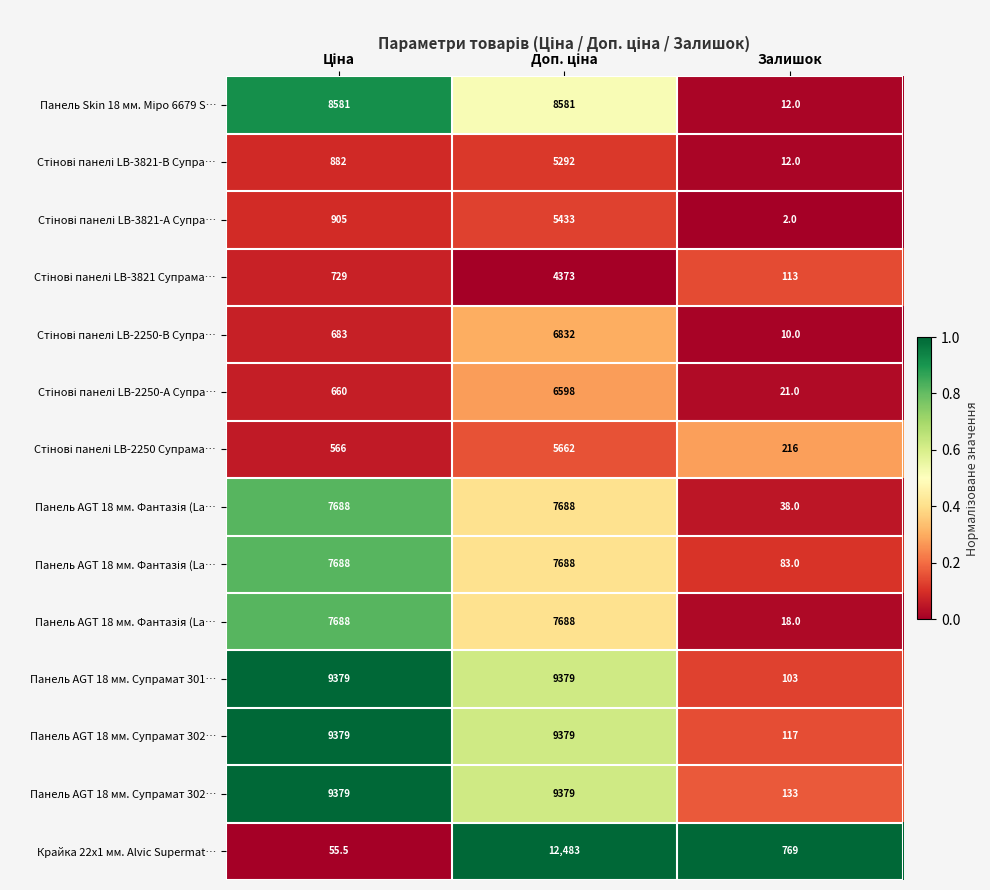

How many series are shown in this chart?

14